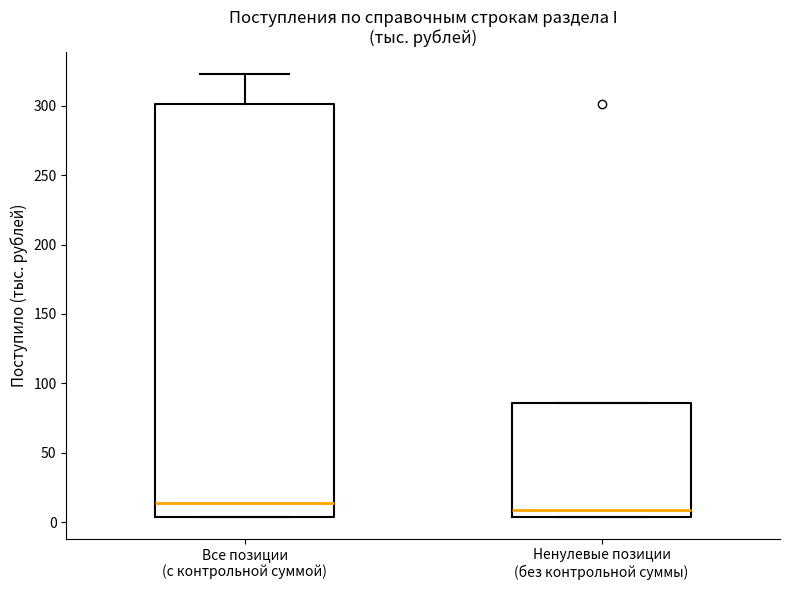

Where does the median line of the box for Ненулевые позиции (без контрольной суммы) sit on the y-axis? The values are not printed on the chart, so give them approximately, as read against the axis.

10